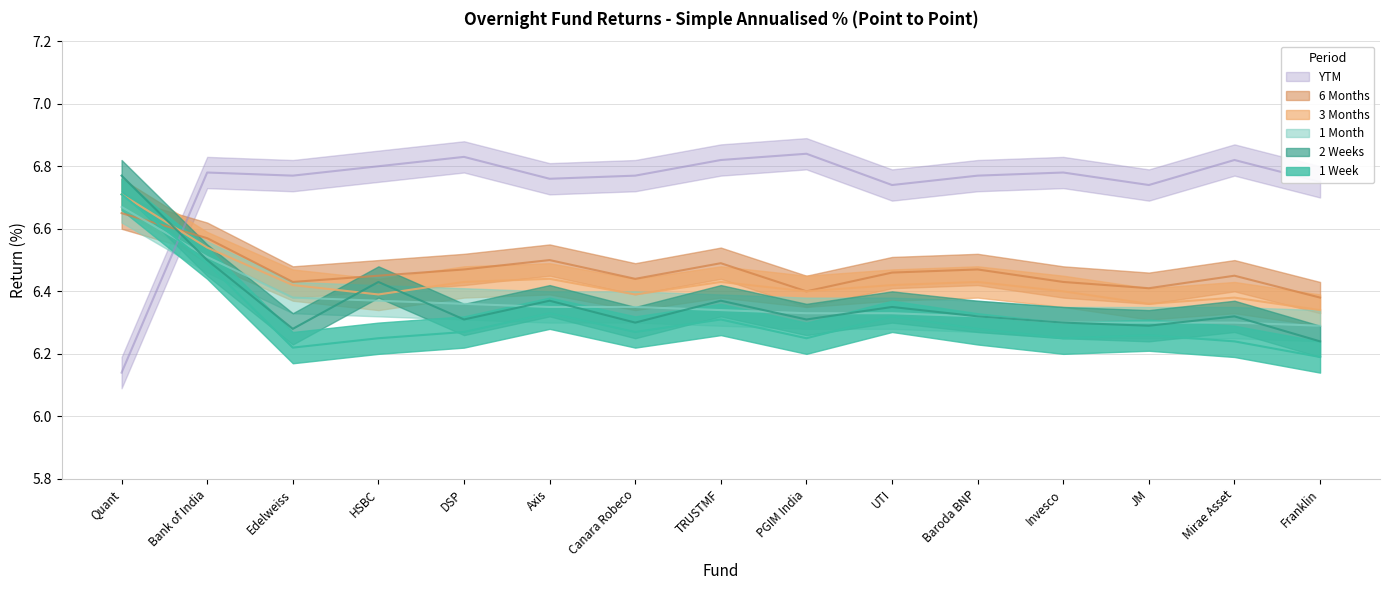

Which series has the largest range (max minus min)?

YTM